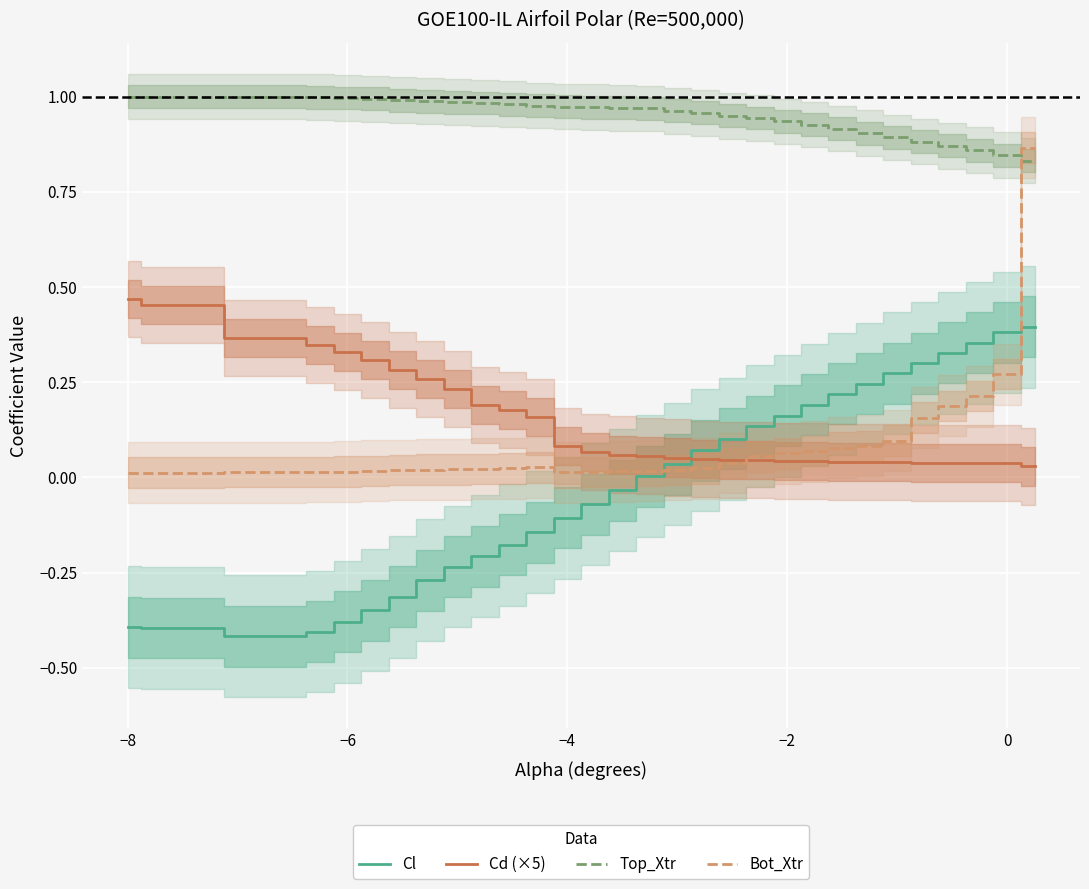

True or false: Cl and Top_Xtr cross at least once.

False